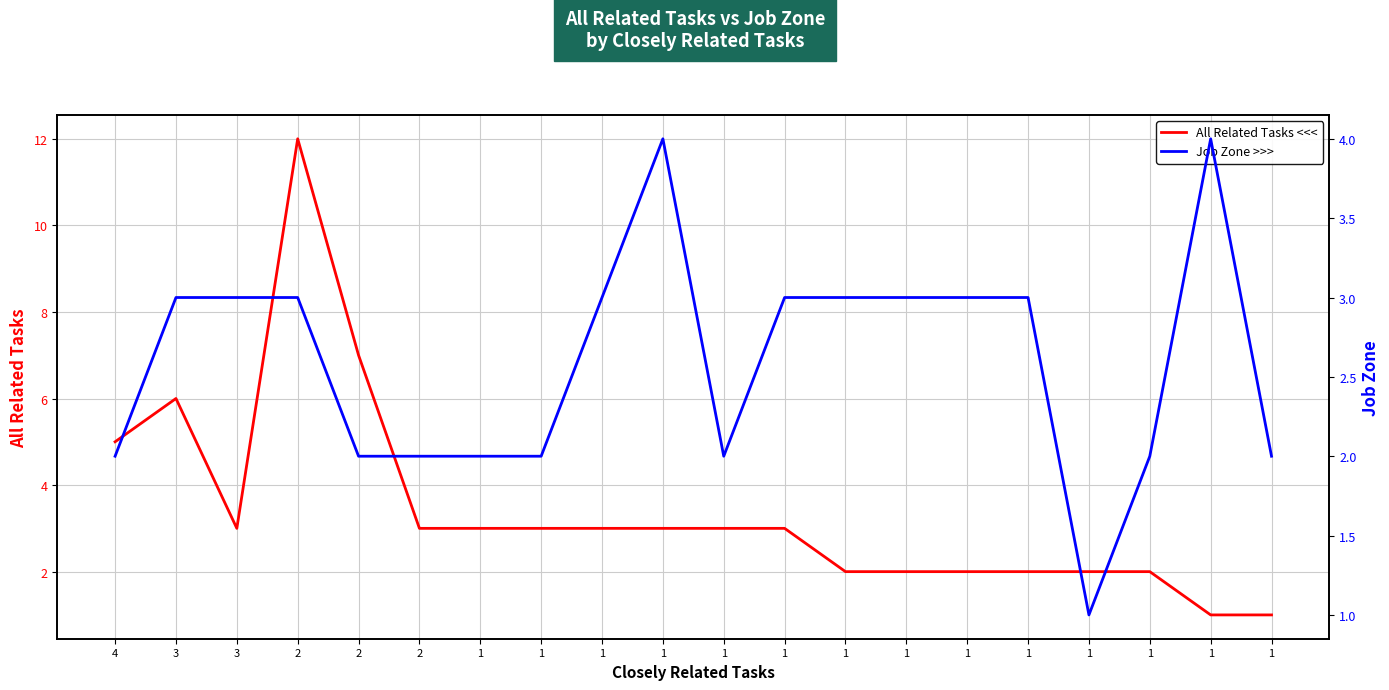

What is the value of the Job Zone >>> point at the 15th from the left?

2